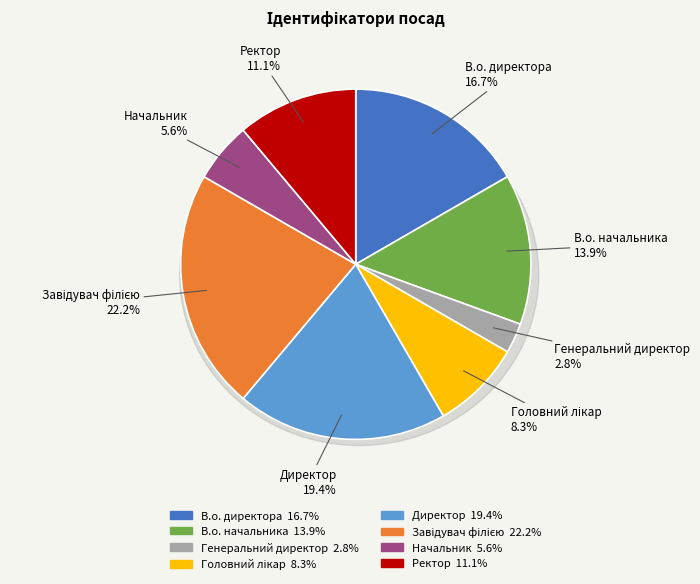

What portion of the pie excludes Директор?

80.6%